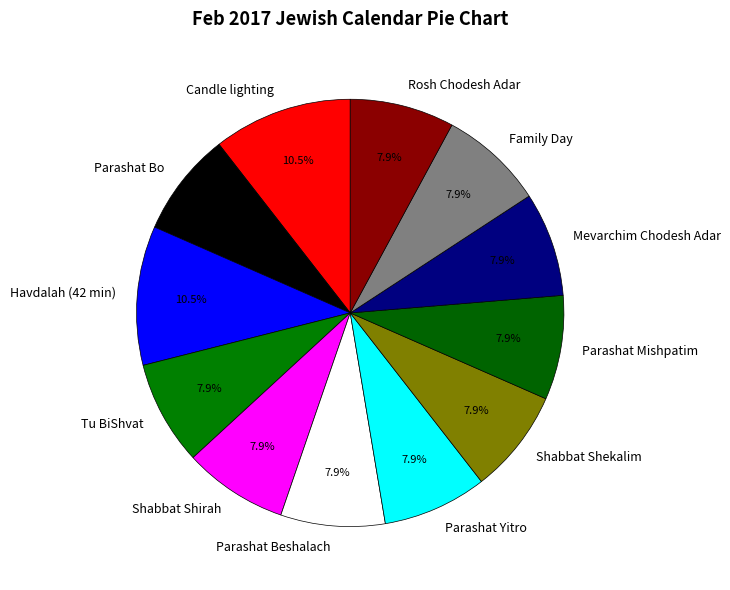

To the nearest percent, what portion does Parashat Beshalach represent?

8%